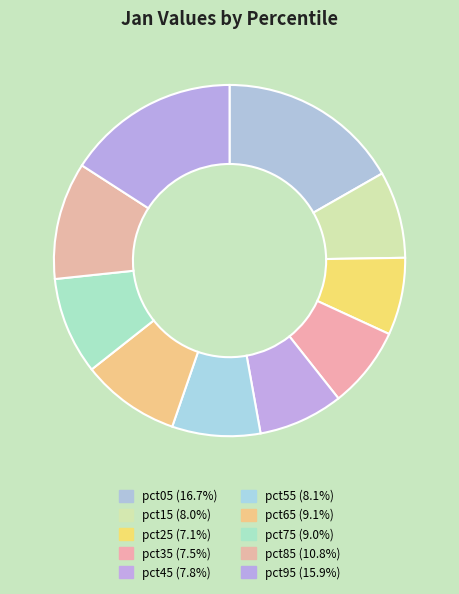

To the nearest percent, what is the average slice percentage?

10%